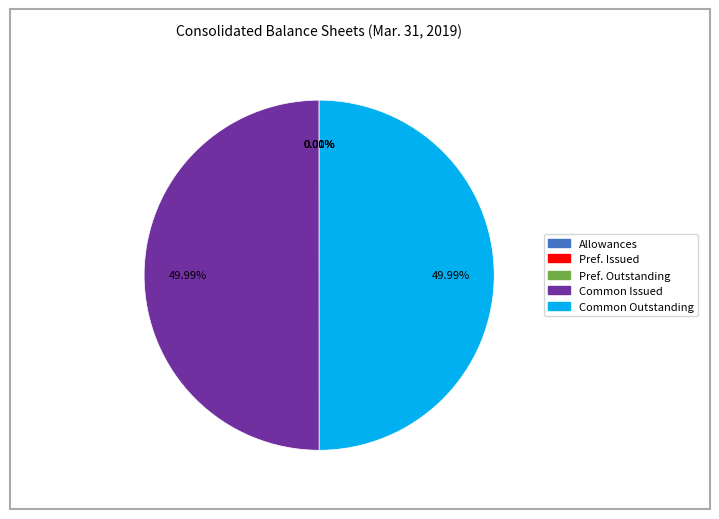

Combined, do Common Issued and Common Outstanding account for over 50%?

Yes